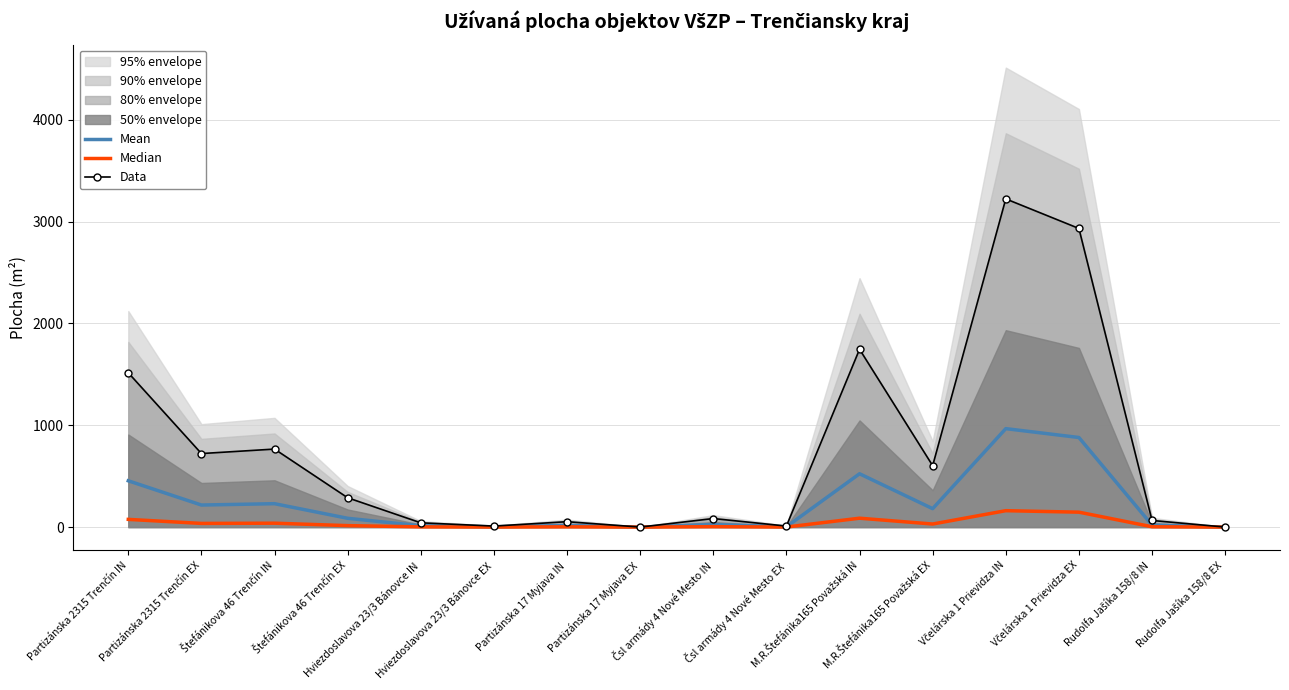

What is the value of the Median point at the 2nd from the left?

36.1